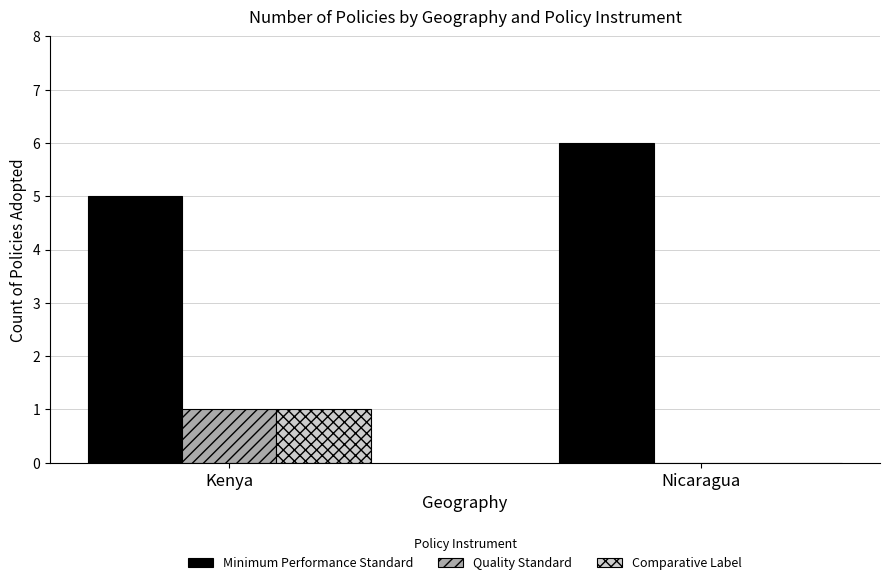

The Quality Standard series shows 2 at Kenya. True or false?

False